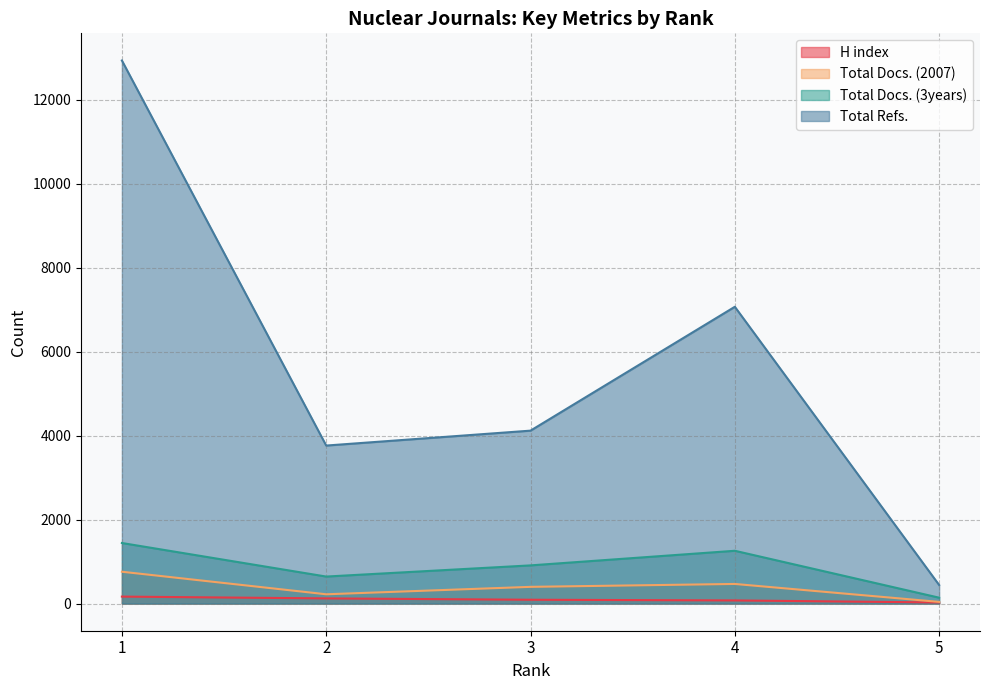

How many data points in H index are less than 91?

2